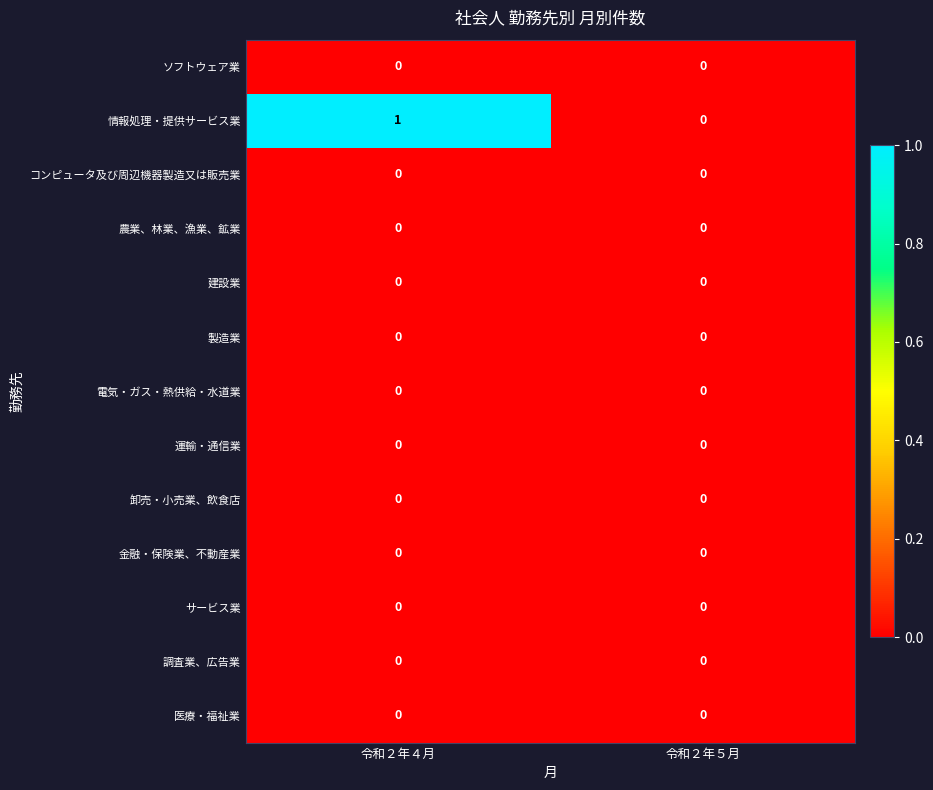

At which category is the sum across all series the highest?

令和２年４月